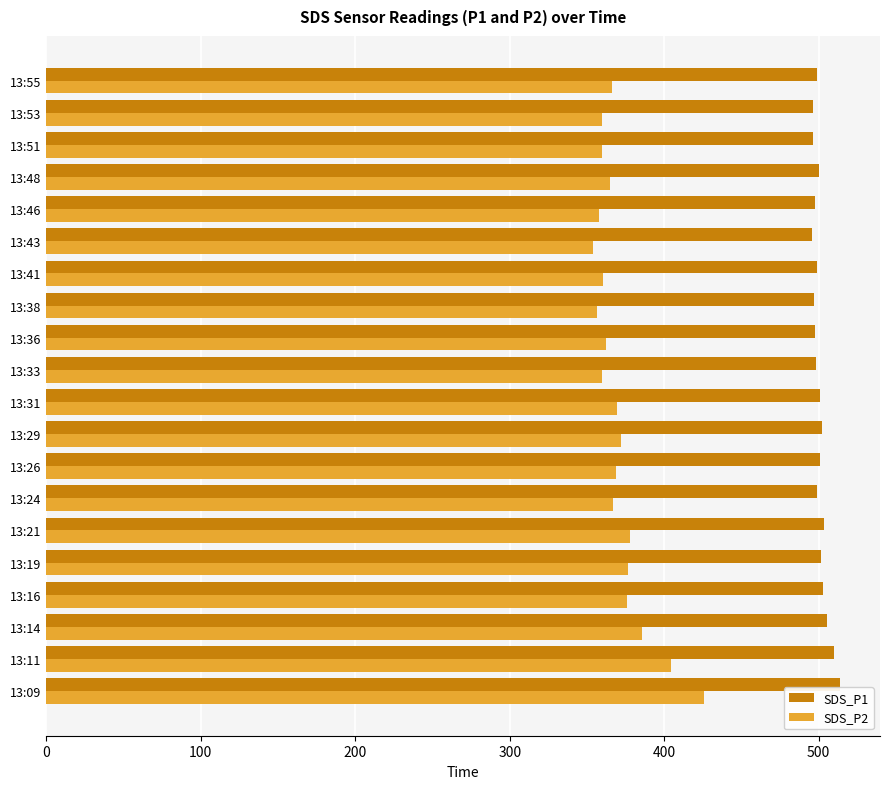

List the series in order of their overall mean, lowest first.

SDS_P2, SDS_P1